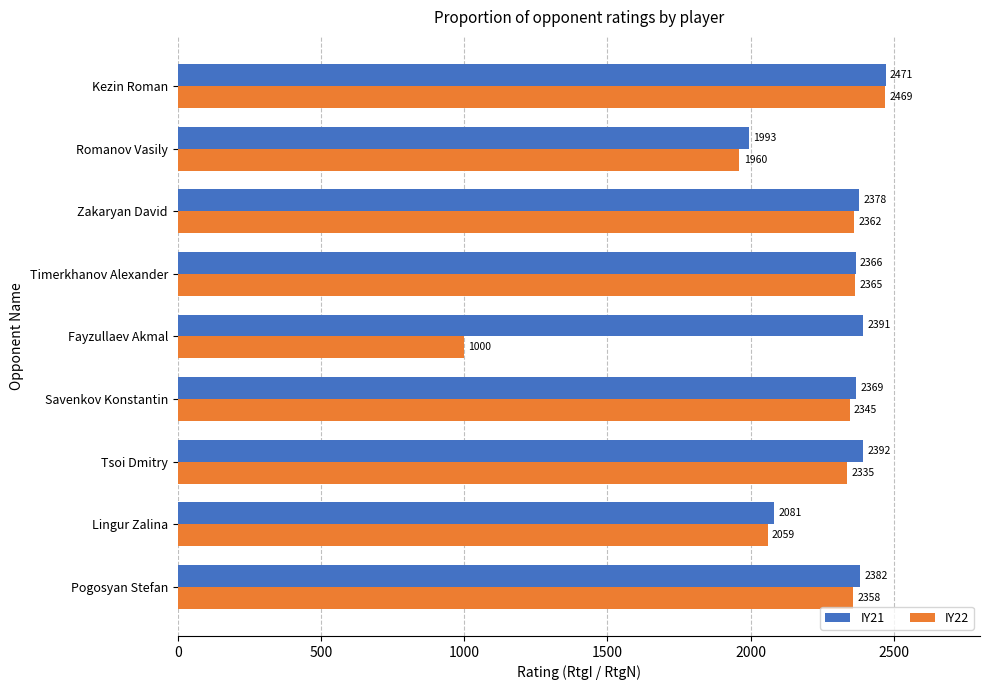

Which series has the largest total across all categories?

IY21